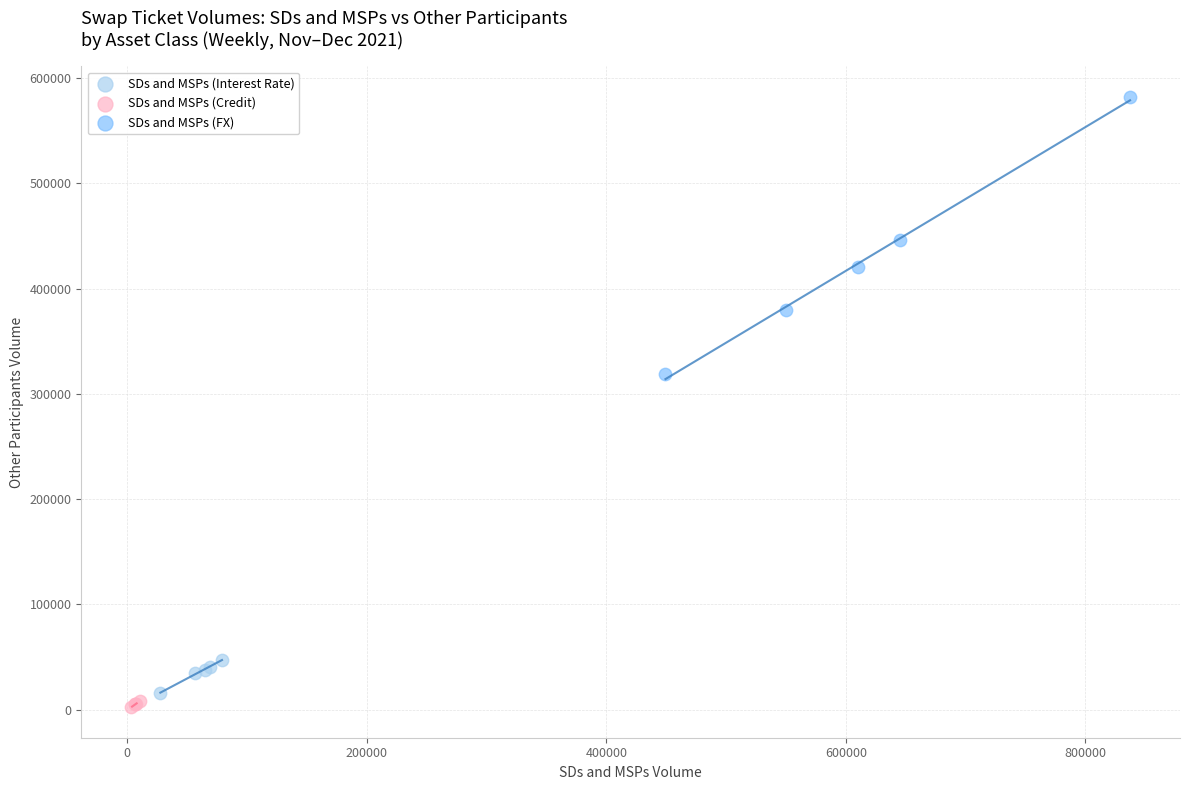

Which series reaches the minimum Y coordinate?

SDs and MSPs (Credit)